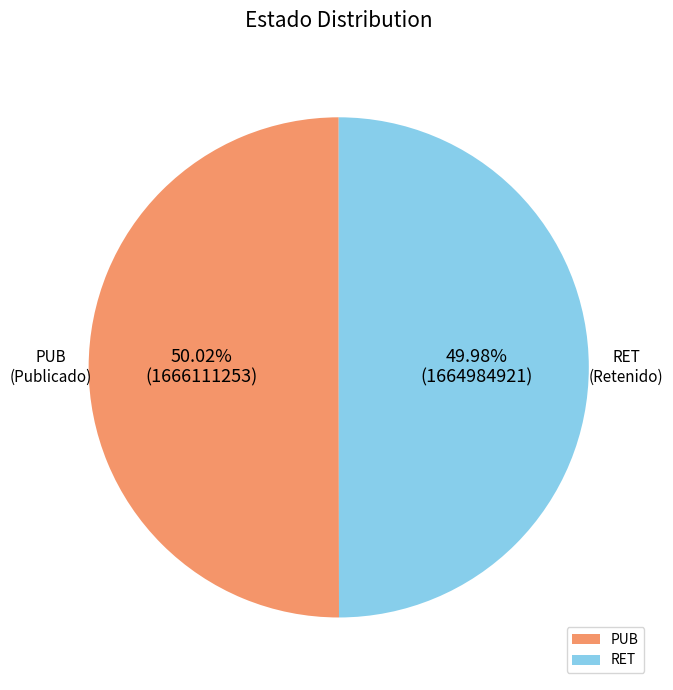

Count the number of slices in the pie.

2